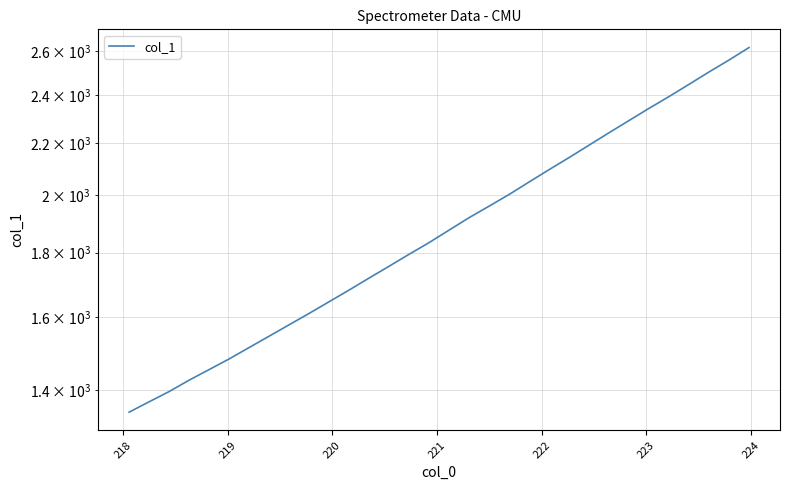

What is the difference between the maximum and second lowest values?

1248.1